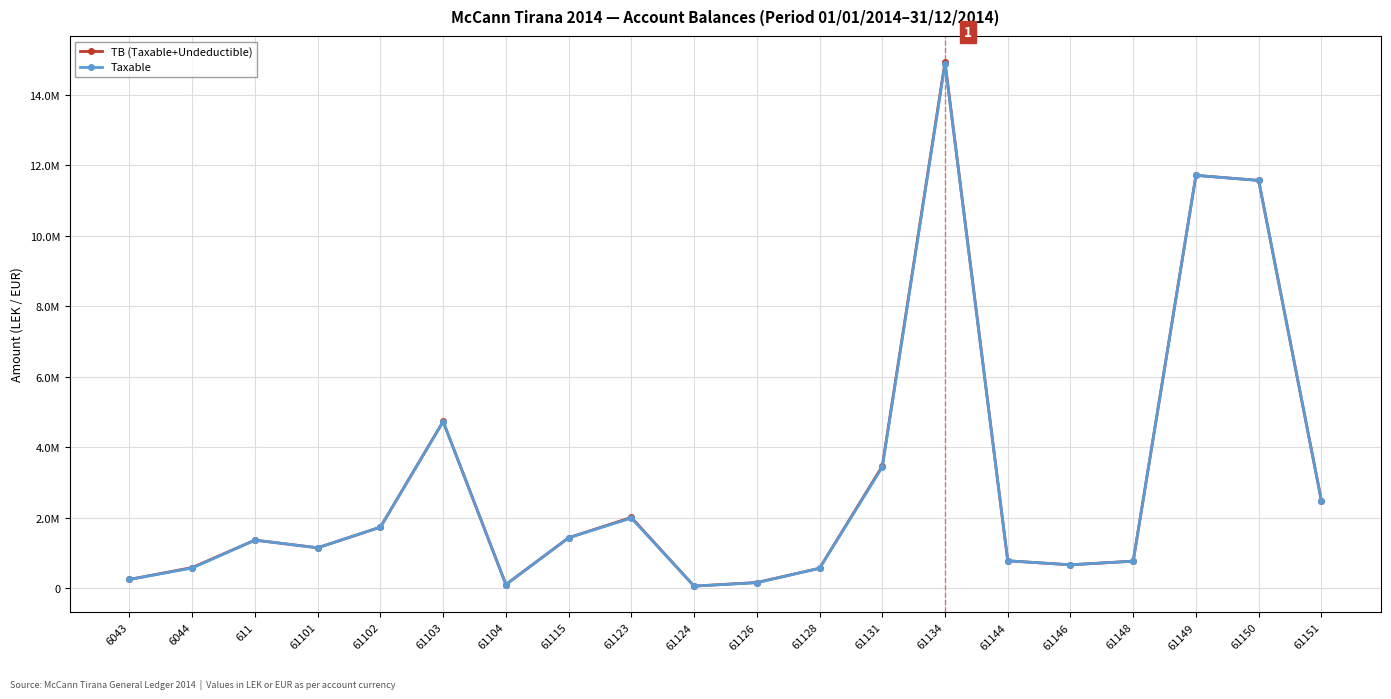

What position from the left is 61150?

19